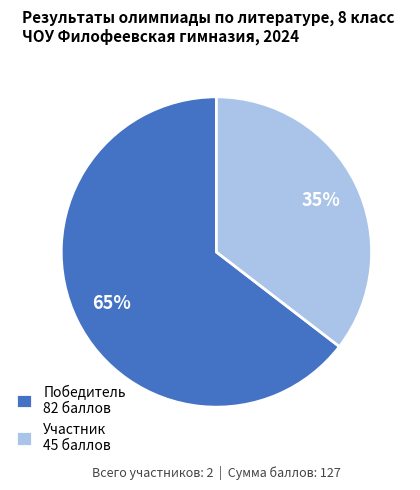

What percentage is the Победитель slice, to the nearest percent?

65%